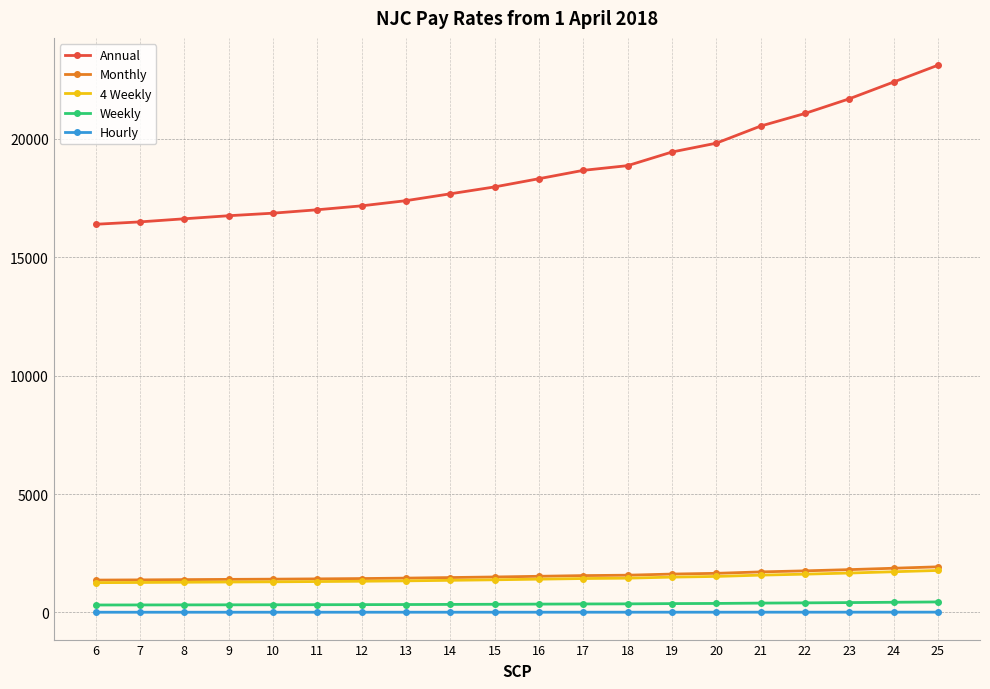

Which series has the widest spread of values?

Annual